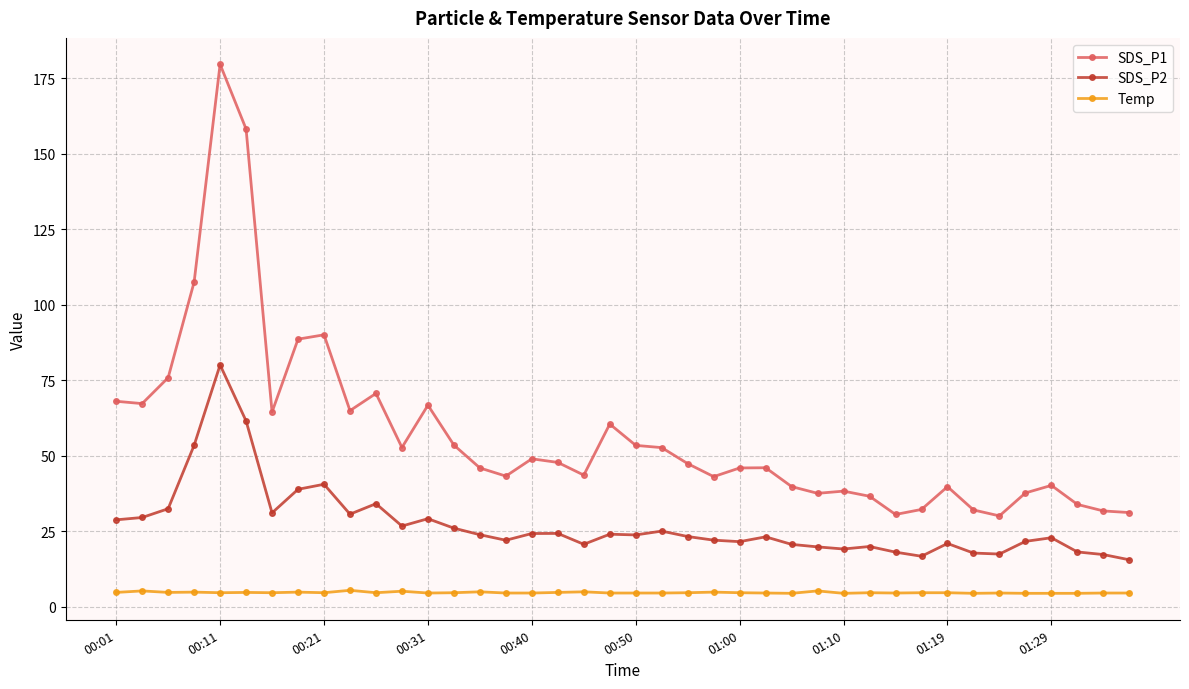

What is the average value of the SDS_P1 series?

57.0